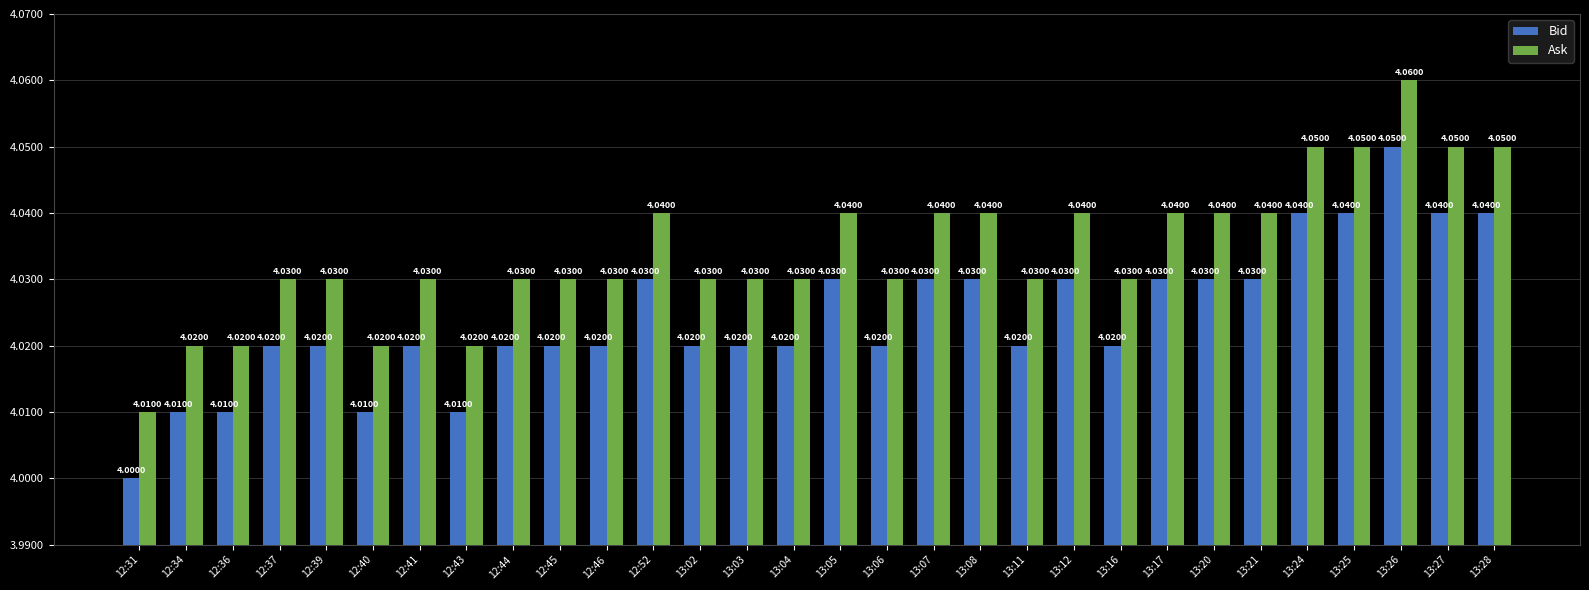

At 13:08, list the series in order from largest to smallest.

Ask, Bid